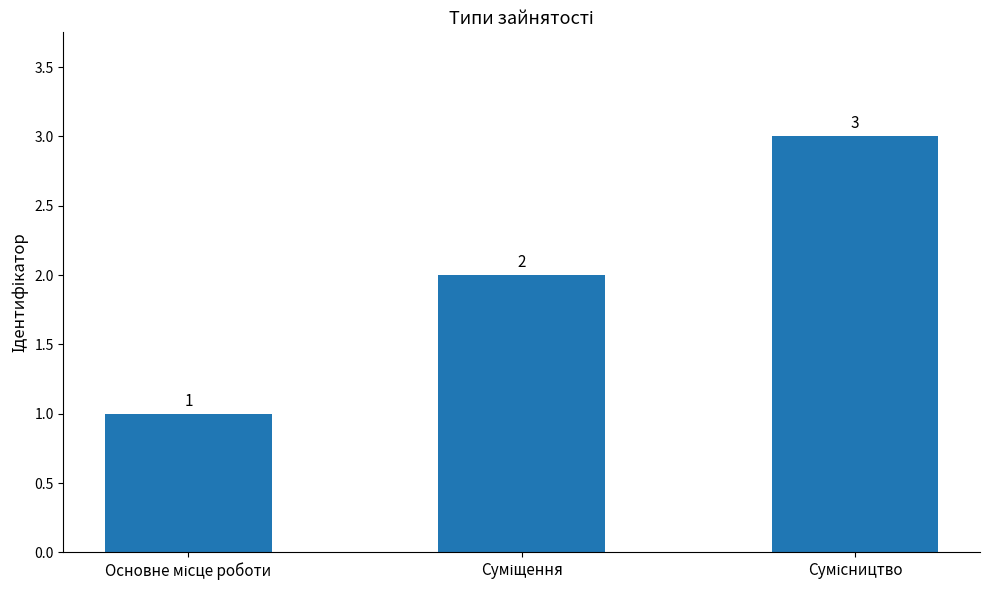

What is the minimum value shown in the chart?

1